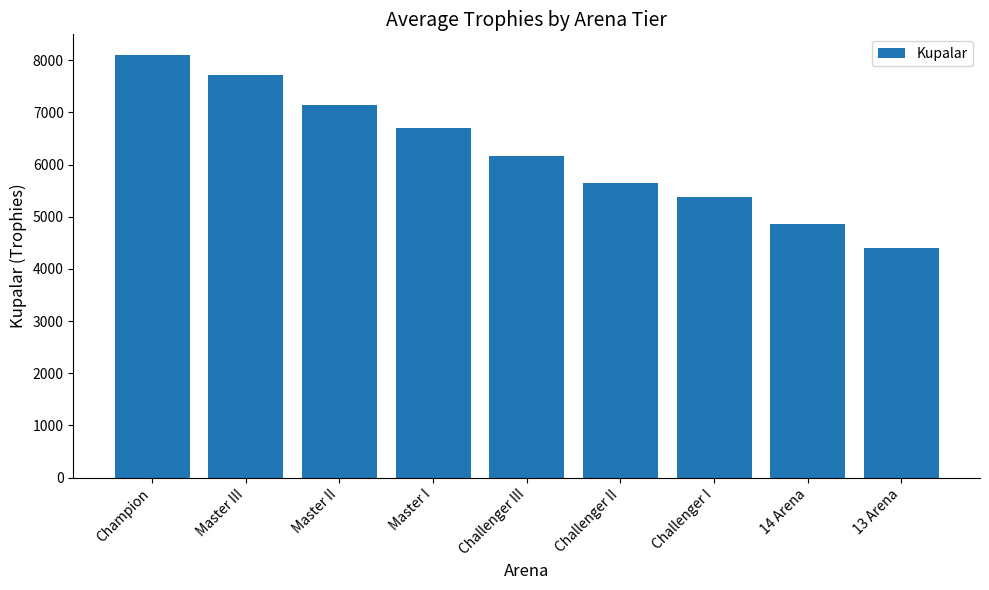

How many values exceed 6168?

5